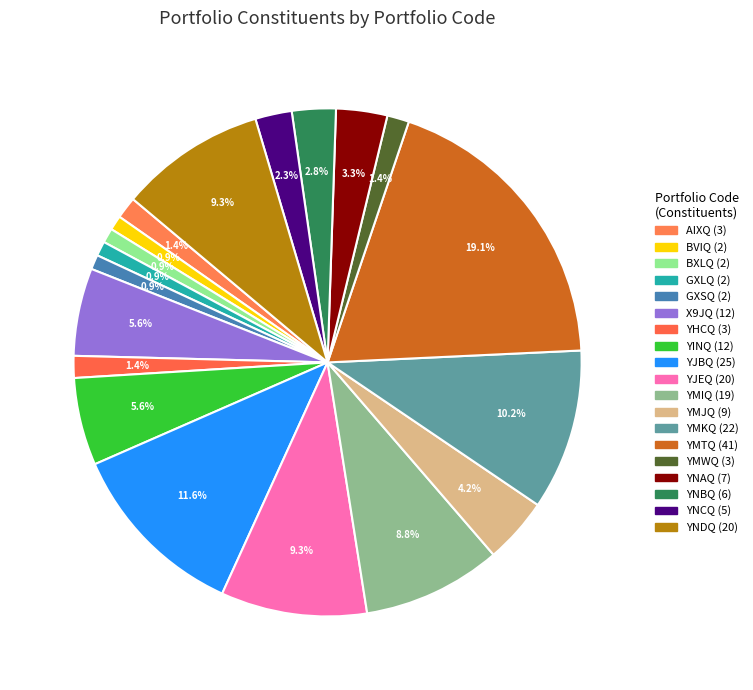

Is there any slice that represents more than half of the pie?

No